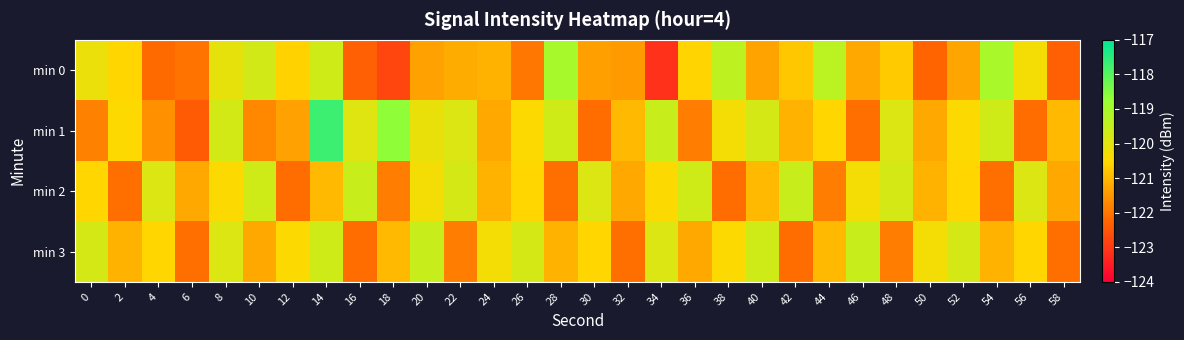

Reading left to right, extract all data points from this chart.

min 0: 0=-120.2	2=-120.5	4=-122.2	6=-122.0	8=-120.1	10=-119.7	12=-120.6	14=-119.7	16=-122.4	18=-122.8	20=-121.3	22=-121.2	24=-121.0	26=-122.0	28=-119.0	30=-121.4	32=-121.4	34=-123.1	36=-120.6	38=-119.4	40=-121.3	42=-120.8	44=-119.3	46=-121.2	48=-120.7	50=-122.3	52=-121.3	54=-119.0	56=-120.3	58=-122.3
min 1: 0=-121.8	2=-120.5	4=-121.6	6=-122.4	8=-119.7	10=-121.7	12=-121.3	14=-117.7	16=-119.9	18=-118.7	20=-120.1	22=-119.9	24=-121.2	26=-120.5	28=-119.7	30=-122.1	32=-121.0	34=-119.5	36=-121.9	38=-120.3	40=-119.8	42=-121.1	44=-120.5	46=-122.1	48=-119.9	50=-121.2	52=-120.5	54=-119.7	56=-122.1	58=-121.0
min 2: 0=-120.5	2=-122.1	4=-119.9	6=-121.2	8=-120.5	10=-119.7	12=-122.1	14=-121.0	16=-119.5	18=-121.9	20=-120.3	22=-119.8	24=-121.1	26=-120.5	28=-122.1	30=-119.9	32=-121.2	34=-120.5	36=-119.7	38=-122.1	40=-121.0	42=-119.5	44=-121.9	46=-120.3	48=-119.8	50=-121.1	52=-120.5	54=-122.1	56=-119.9	58=-121.2
min 3: 0=-119.8	2=-121.1	4=-120.5	6=-122.1	8=-119.9	10=-121.2	12=-120.5	14=-119.7	16=-122.1	18=-121.0	20=-119.5	22=-121.9	24=-120.3	26=-119.8	28=-121.1	30=-120.5	32=-122.1	34=-119.9	36=-121.2	38=-120.5	40=-119.7	42=-122.1	44=-121.0	46=-119.5	48=-121.9	50=-120.3	52=-119.8	54=-121.1	56=-120.5	58=-122.1